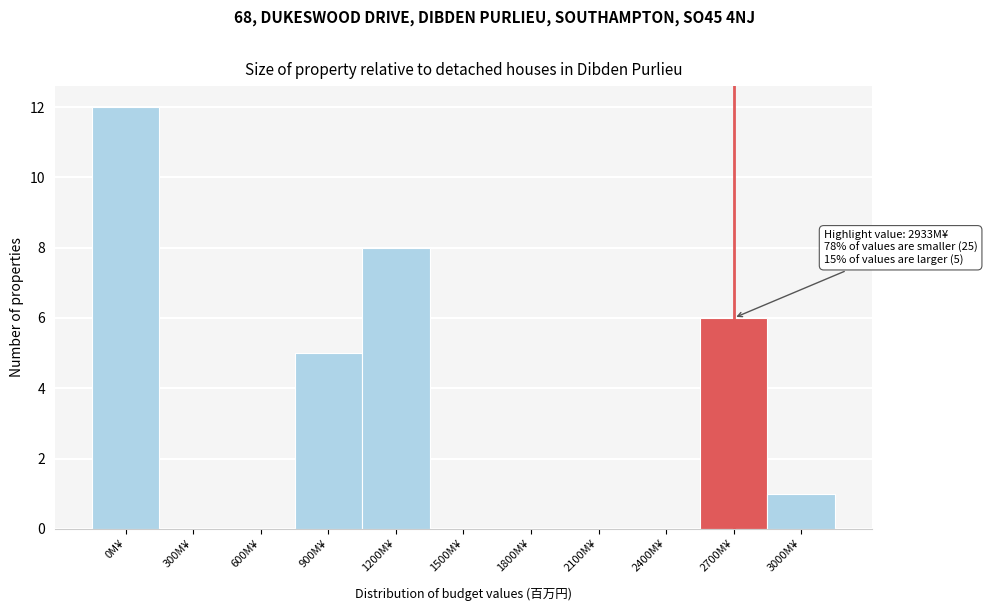

Reading right to left, extract all data points from this chart.

3000M¥=1	2700M¥=6	2400M¥=0	2100M¥=0	1800M¥=0	1500M¥=0	1200M¥=8	900M¥=5	600M¥=0	300M¥=0	0M¥=12